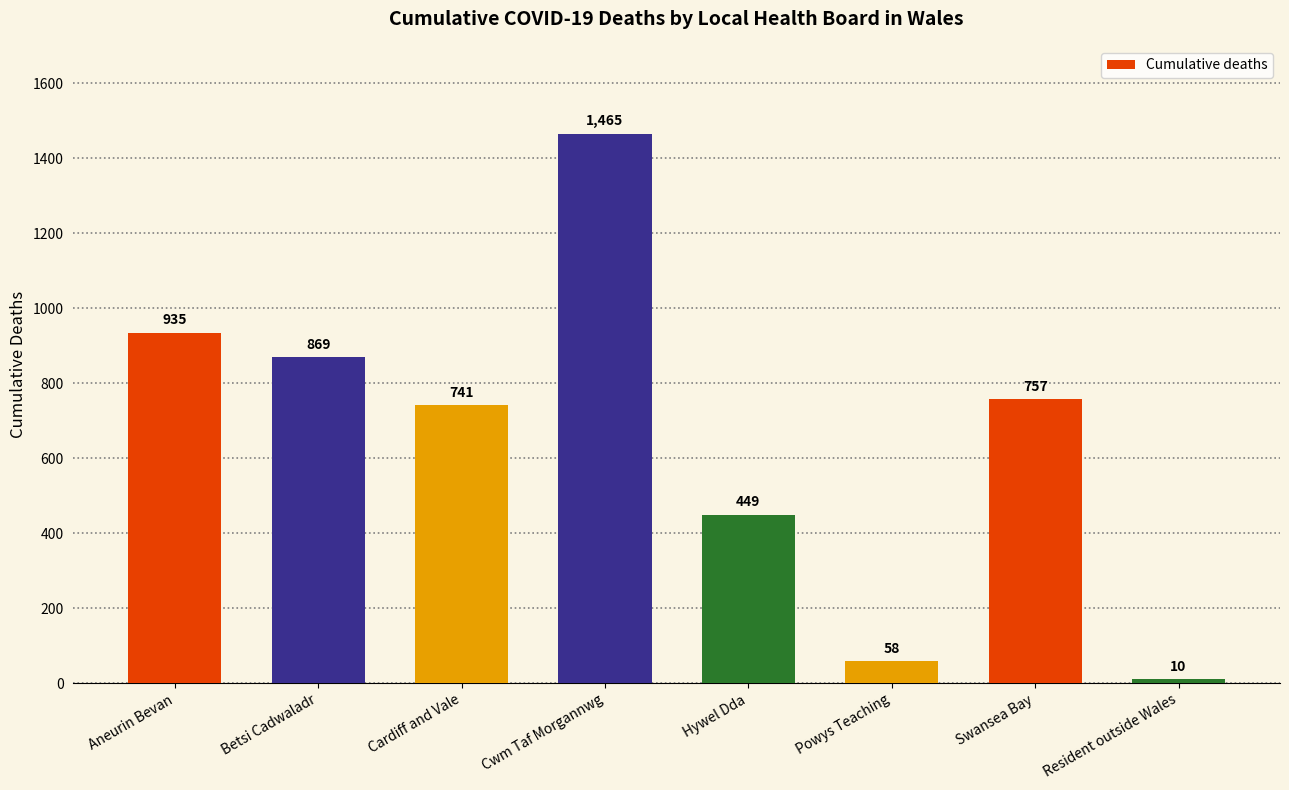

List the labels in order of value, smallest first.

Resident outside Wales, Powys Teaching, Hywel Dda, Cardiff and Vale, Swansea Bay, Betsi Cadwaladr, Aneurin Bevan, Cwm Taf Morgannwg